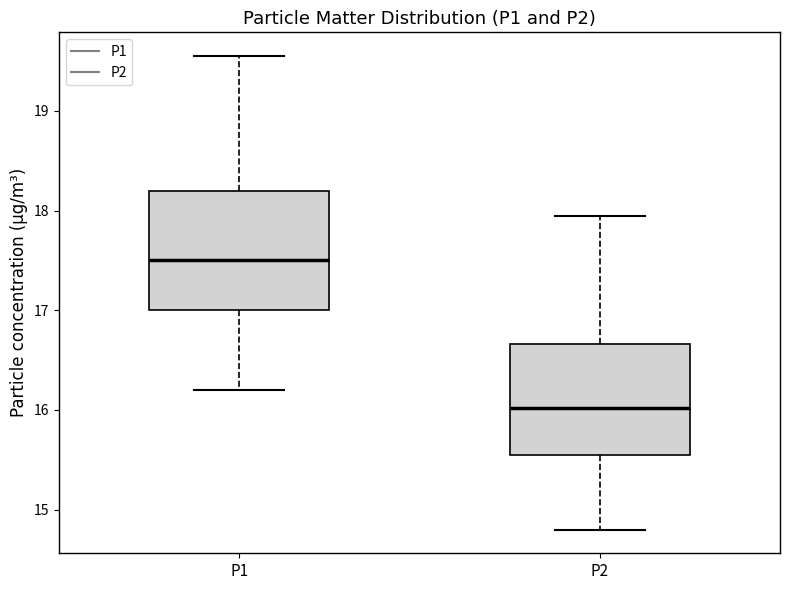

Where does the upper whisker of the box for P1 end on the y-axis? The values are not printed on the chart, so give them approximately, as read against the axis.

19.6